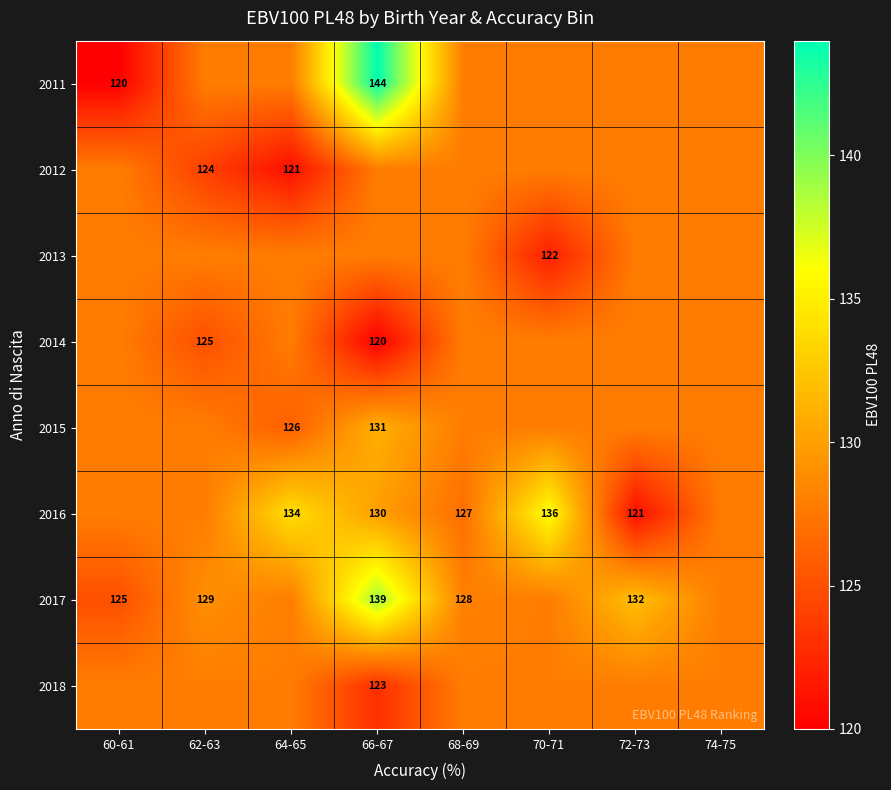

Which category has the lowest value in the 2012 series?

64-65